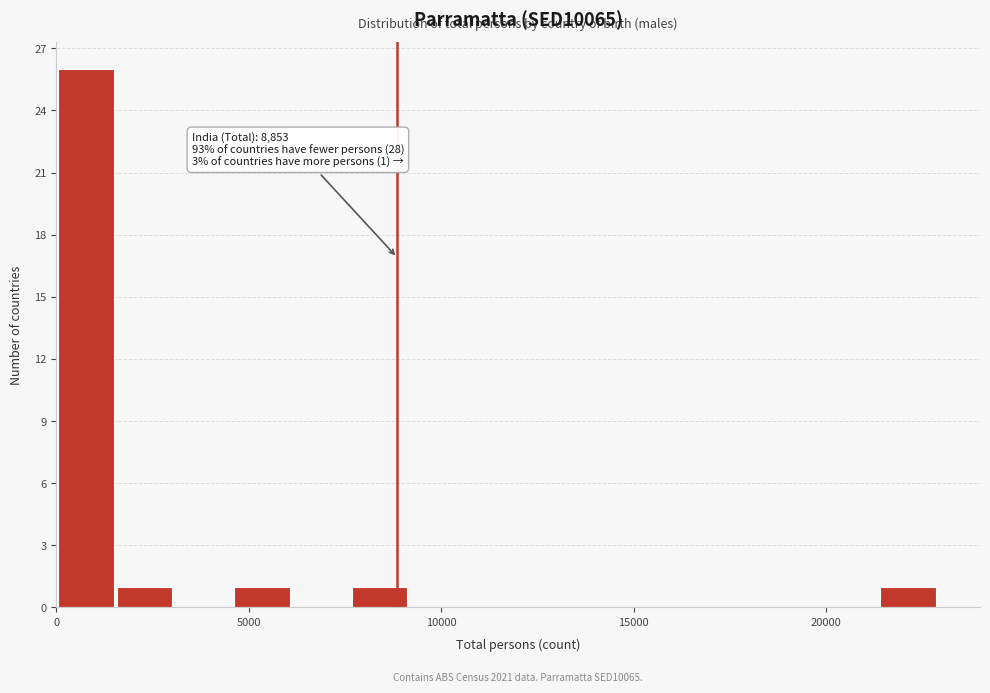

Around what value on the x-axis is the tallest bar? Give the approximate position of its centre, as read against the axis.

1000